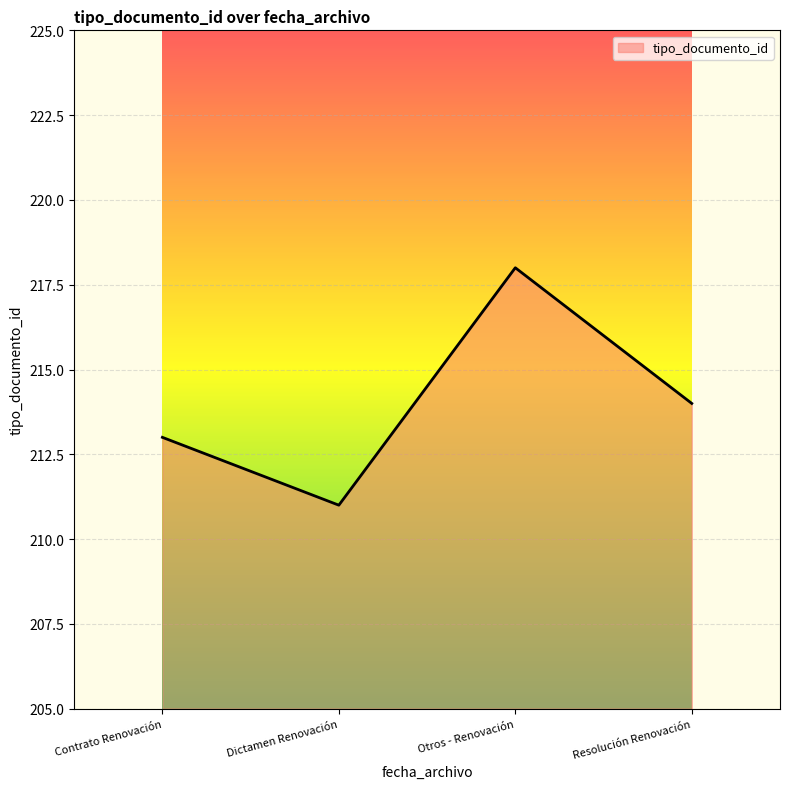

What value does the data have at Resolución Renovación?

214